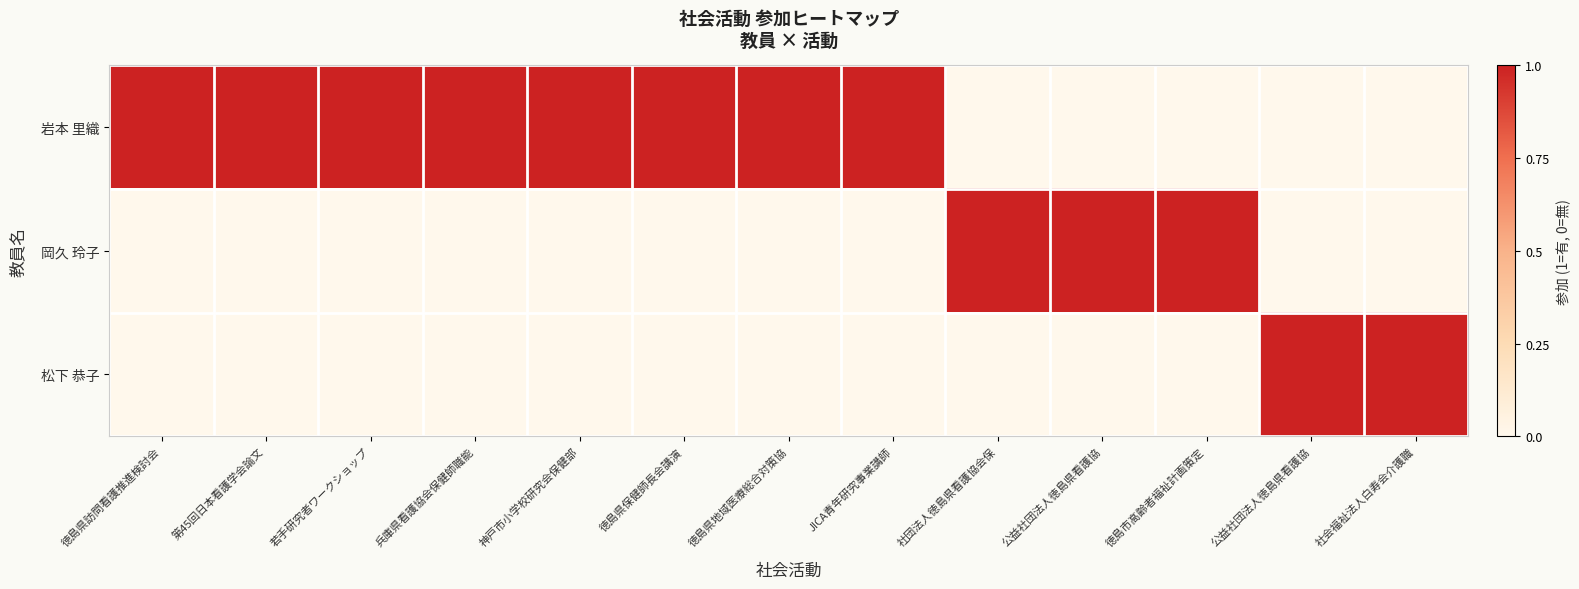

At 社会福祉法人白寿会介護職, list the series in order from largest to smallest.

松下 恭子, 岩本 里織, 岡久 玲子